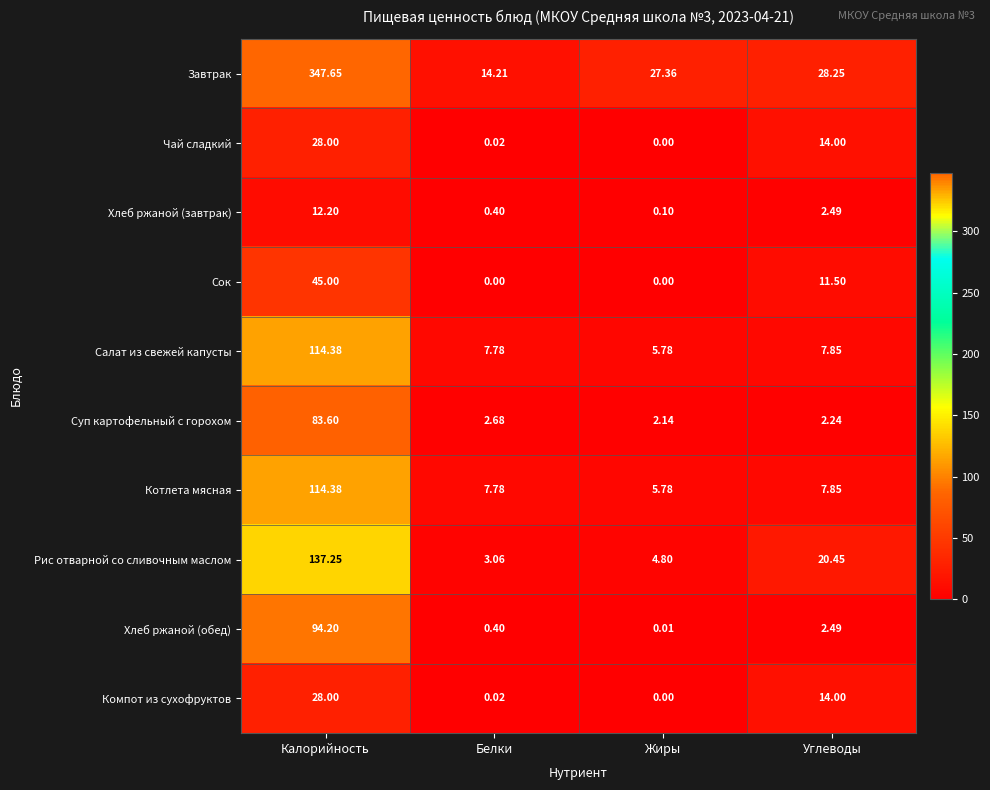

Which series has the widest spread of values?

Завтрак